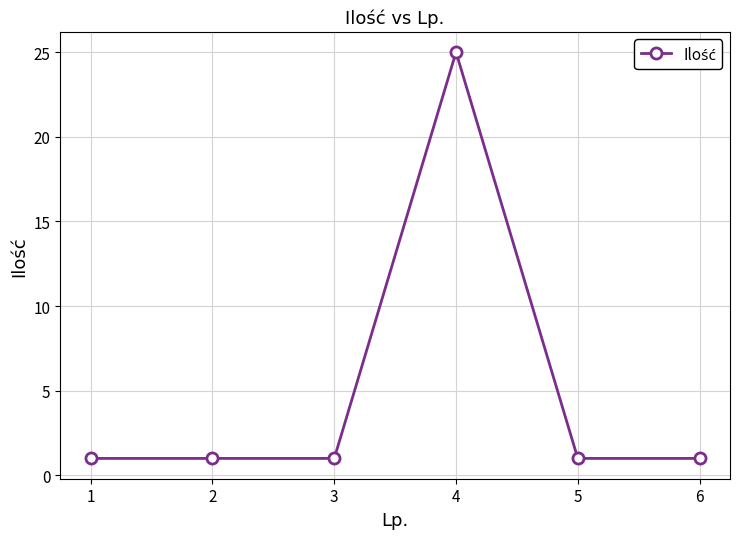

How many data points does each series have?

6